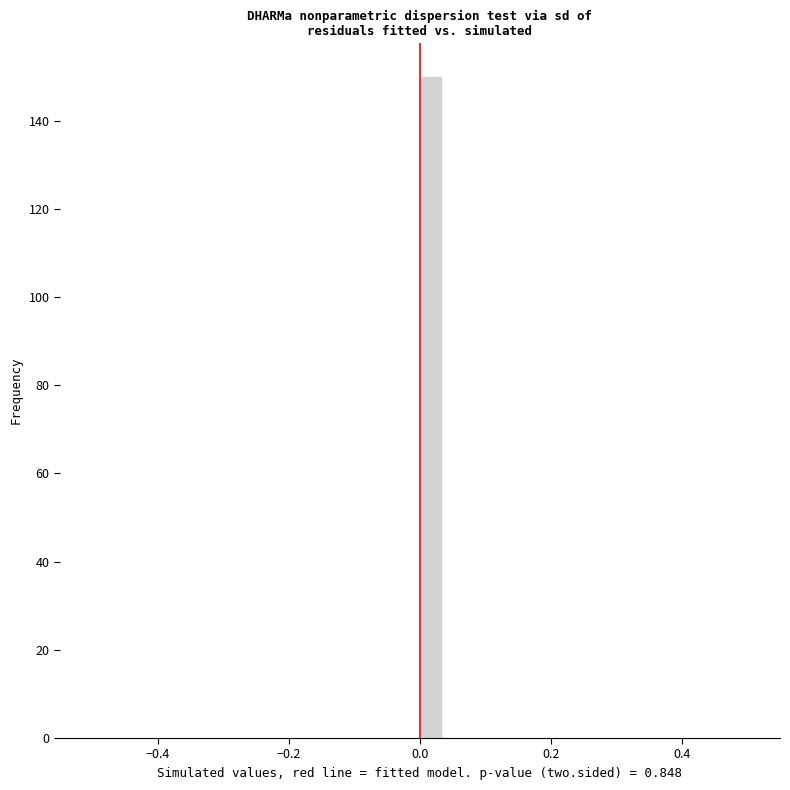

Read against the x-axis, roughly where is the centre of the tallest bar?

0.02